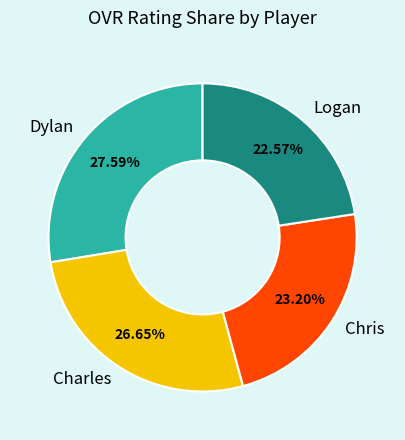

How many segments does this pie chart have?

4